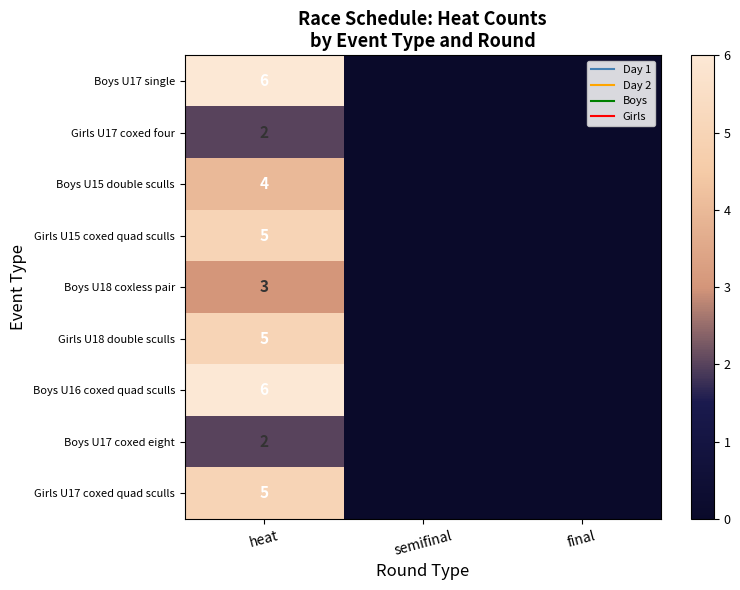

Which has a higher value, final or semifinal?

final